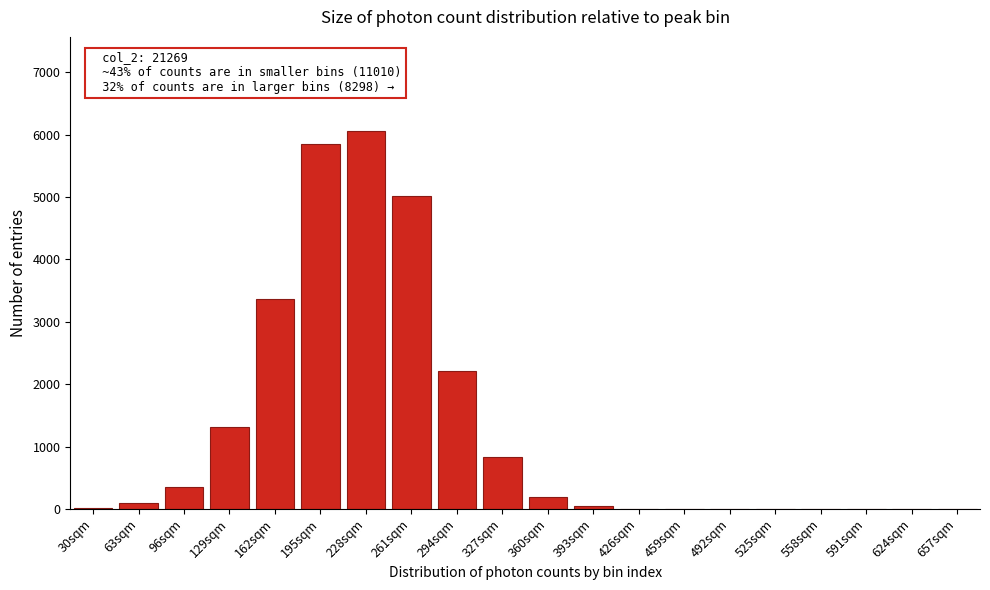

What is the sum of all values?

25360